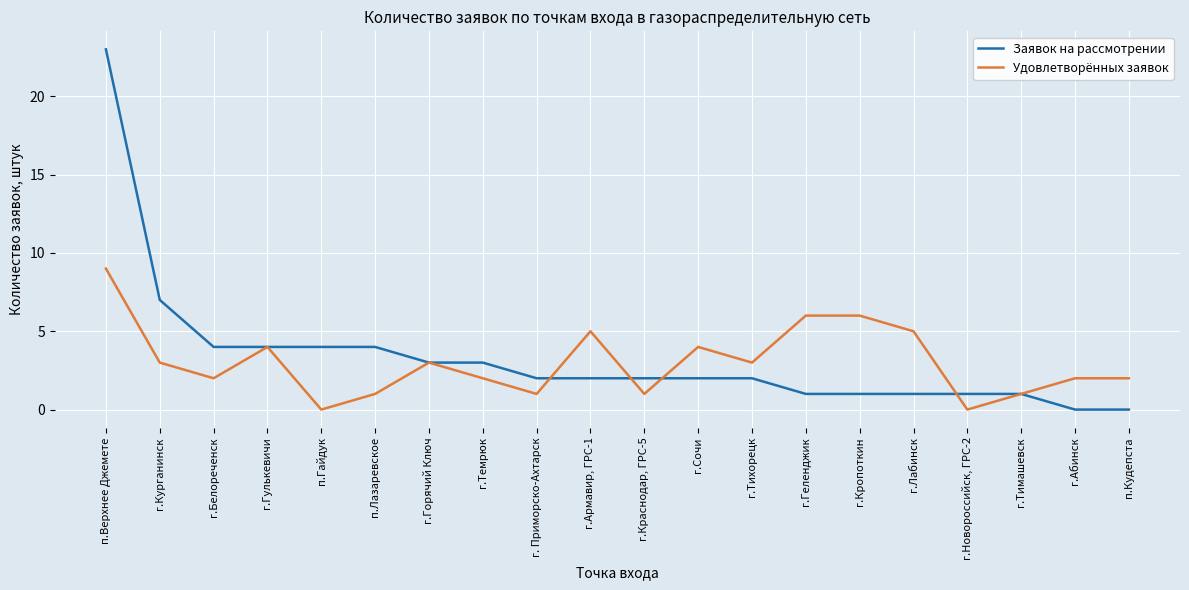

Reading right to left, extract all data points from this chart.

Заявок на рассмотрении: 0	0	1	1	1	1	1	2	2	2	2	2	3	3	4	4	4	4	7	23
Удовлетворённых заявок: 2	2	1	0	5	6	6	3	4	1	5	1	2	3	1	0	4	2	3	9